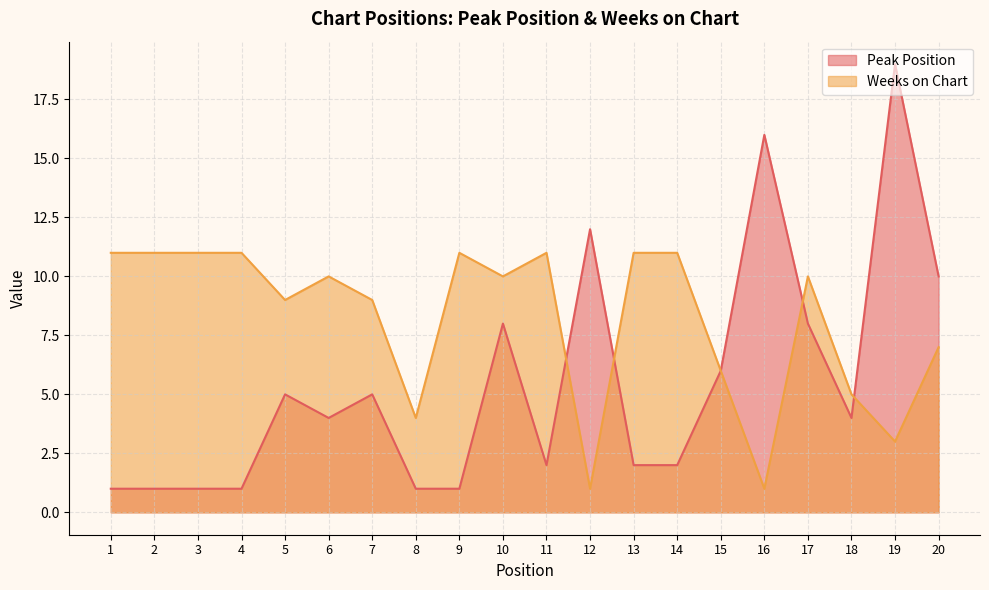

At which label does Weeks on Chart reach its minimum?

12